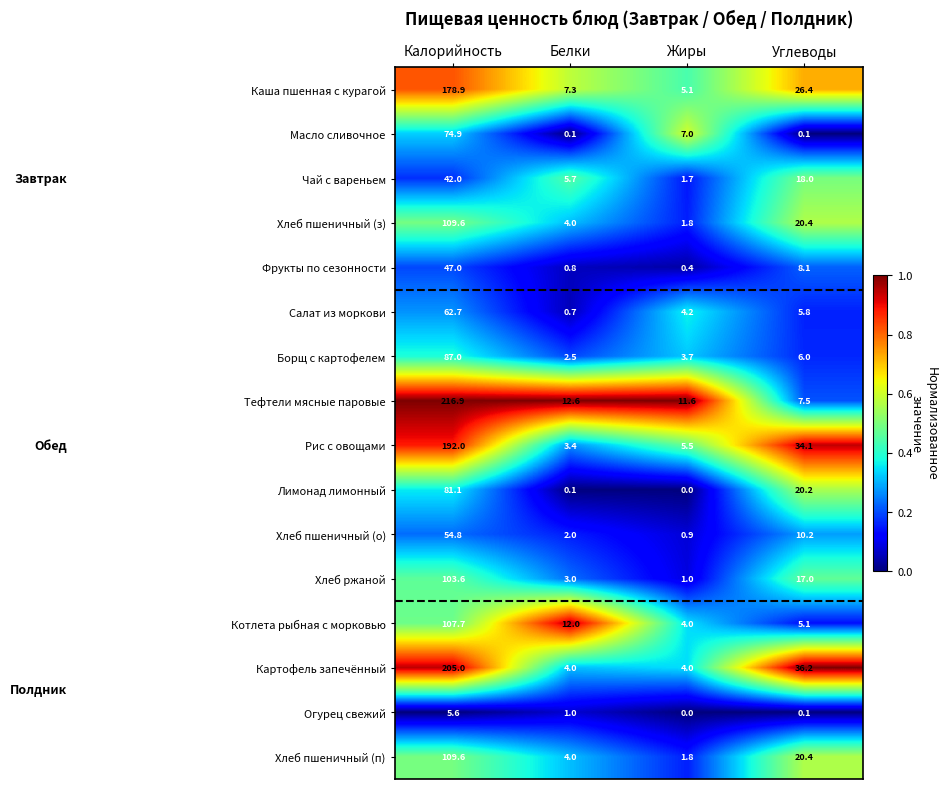

What is the spread (max minus min) of values at Калорийность?

211.3